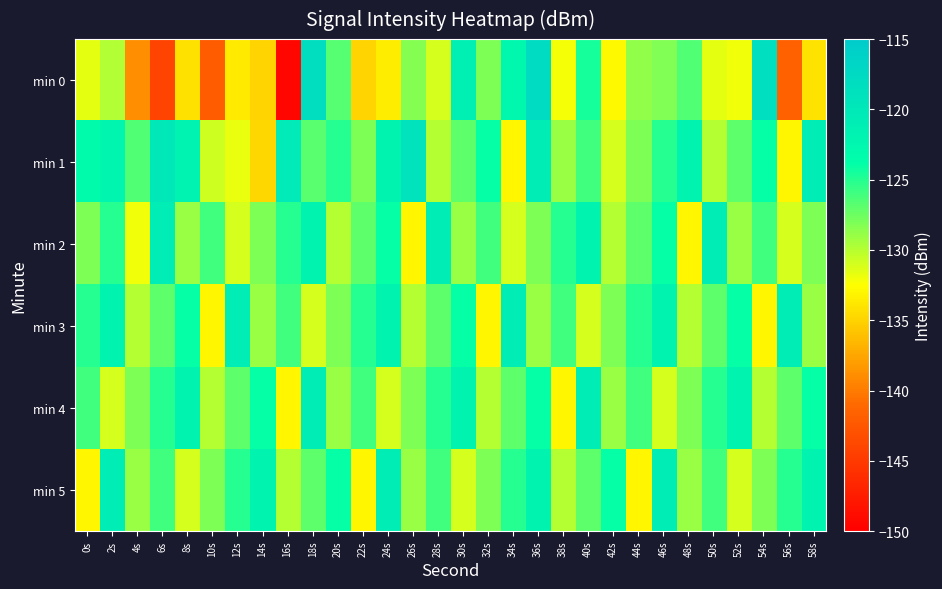

What is the smallest value displayed?

-149.4